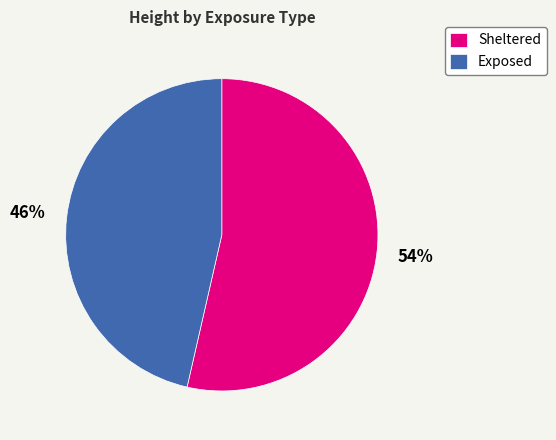

Which slice is the smallest?

Exposed